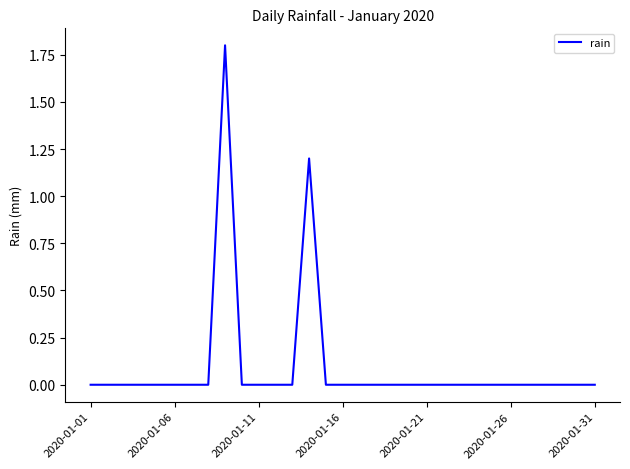

How many interior local peaks (higher than both neighbors) does the data have?

2